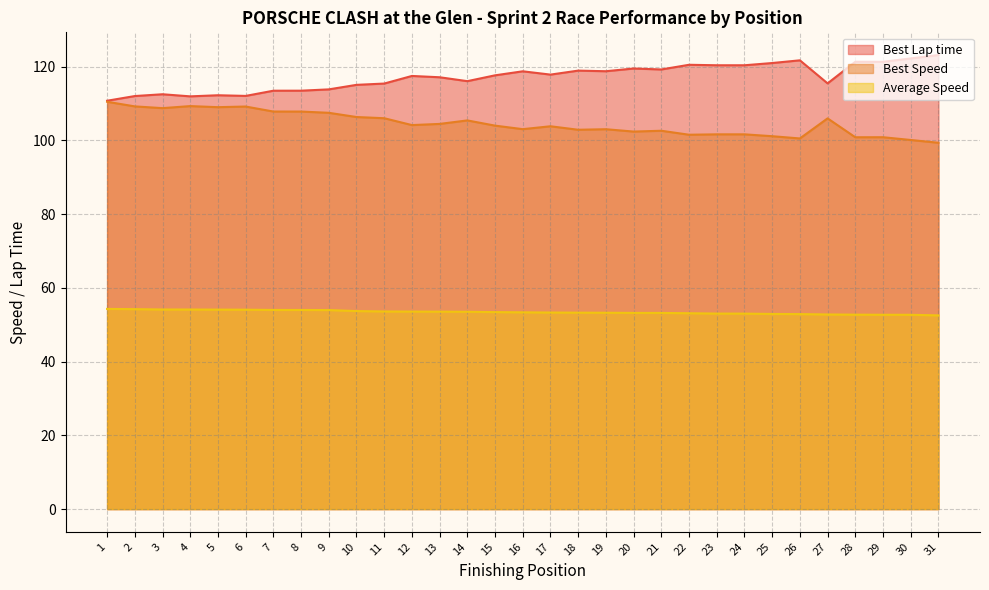

How many interior local peaks does the Best Lap time series have?

9